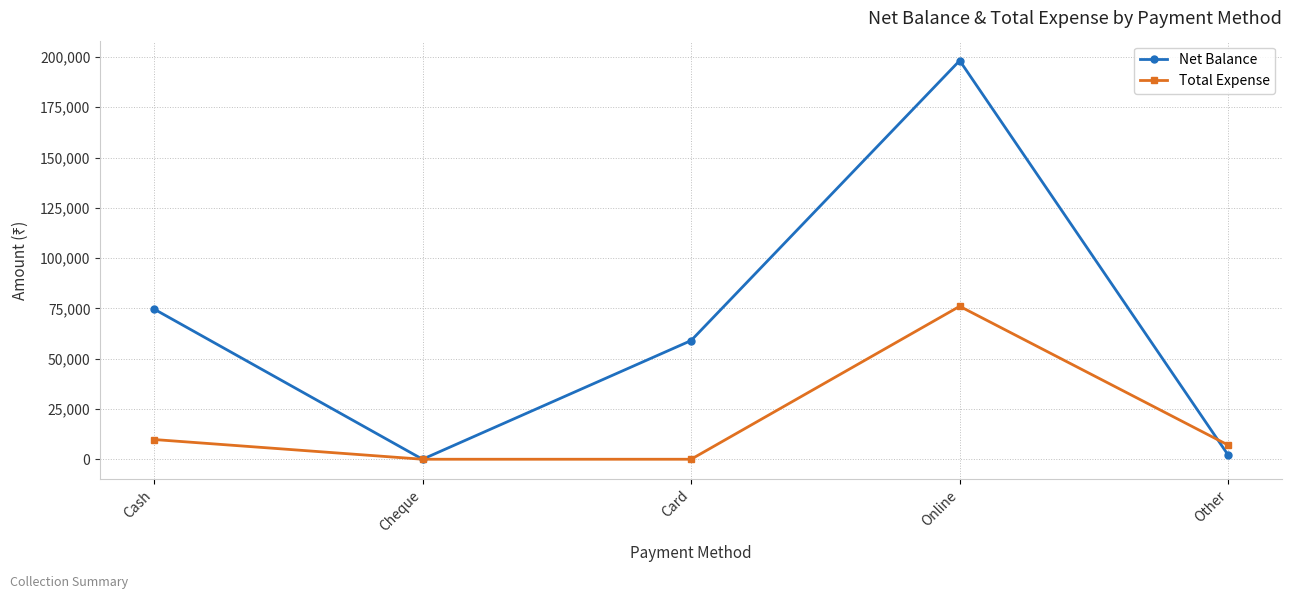

What is the average value of the Net Balance series?

66773